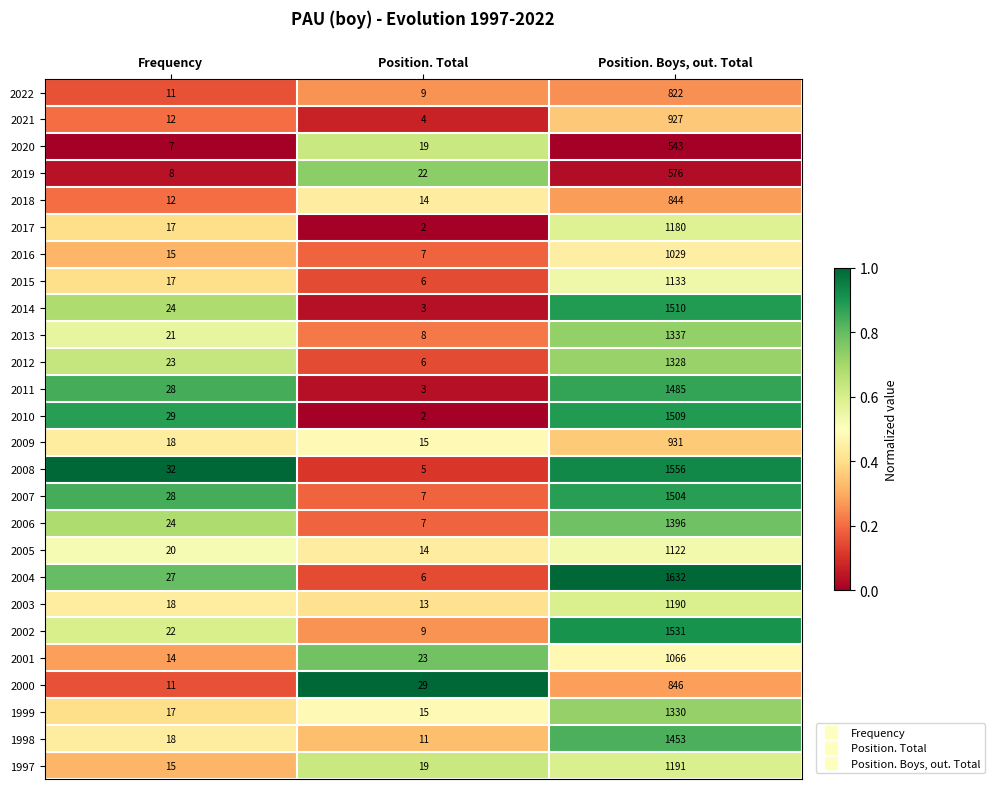

At which category does the chart reach its peak across all series?

Position. Boys, out. Total